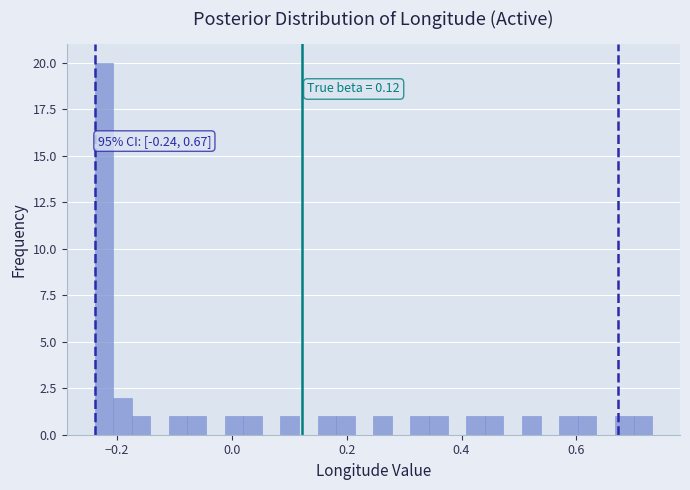

Read against the x-axis, roughly where is the centre of the tallest bar?

-0.22